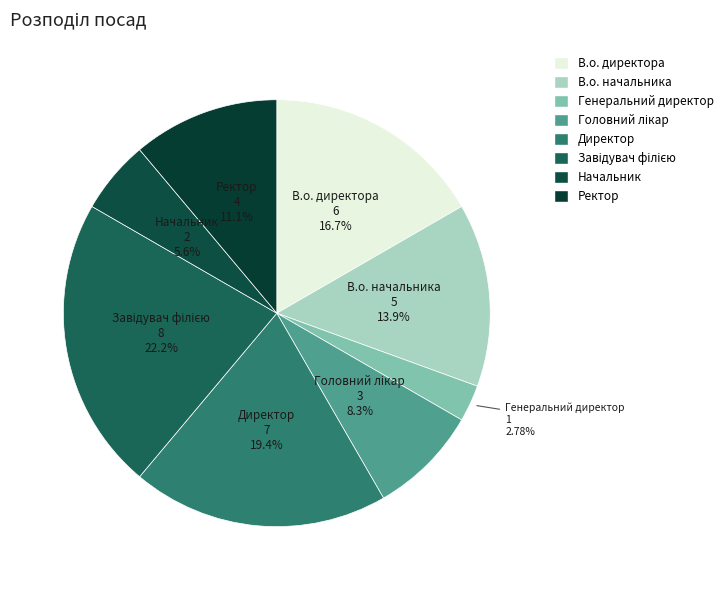

Is there a majority slice in this chart?

No